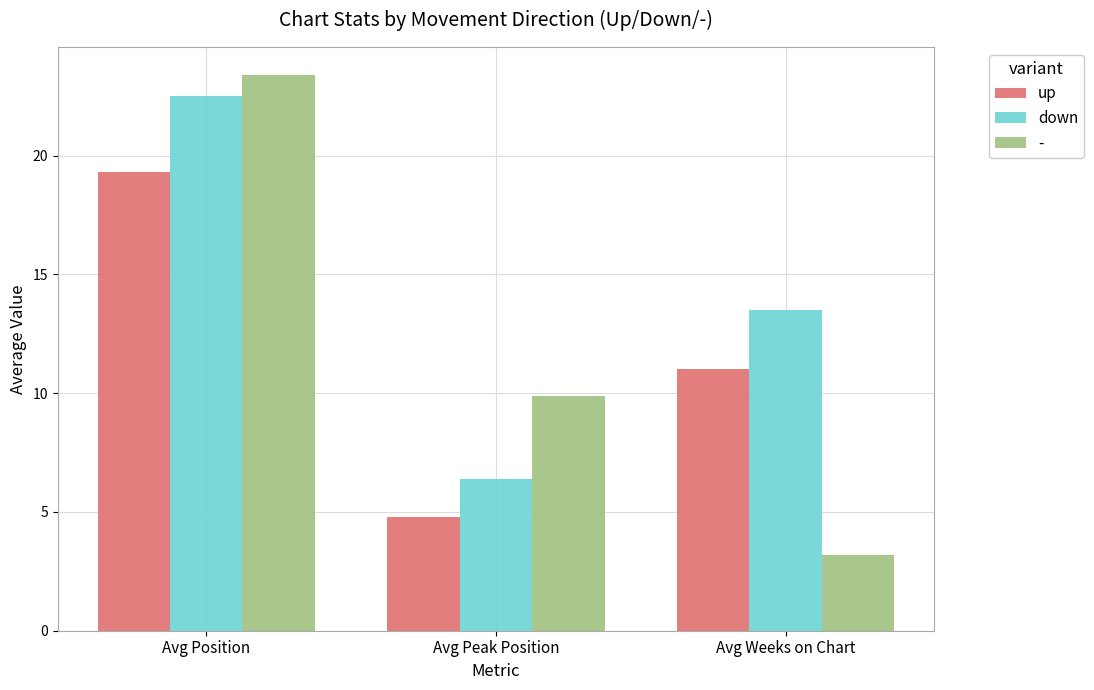

Rank the series by their average value, from highest to lowest.

down, -, up